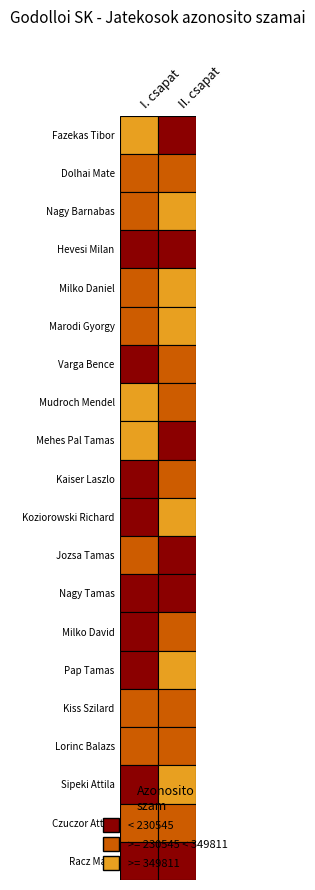

Is the value of II. csapat at 8 greater than the value of I. csapat at 6?

No